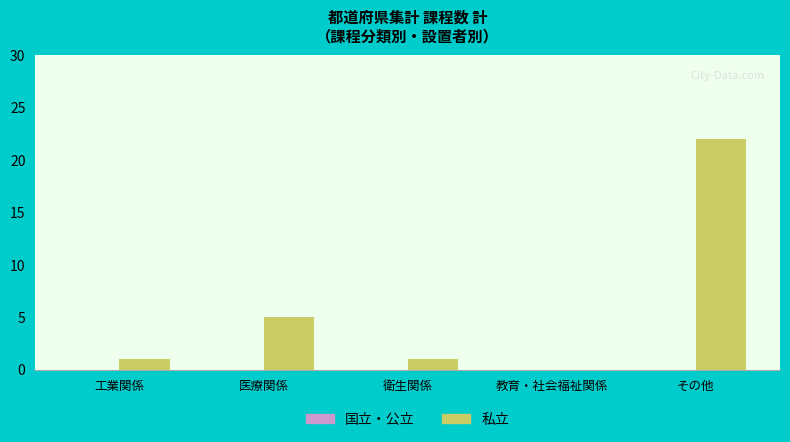

The chart shows a value of 5 at 医療関係. True or false?

True